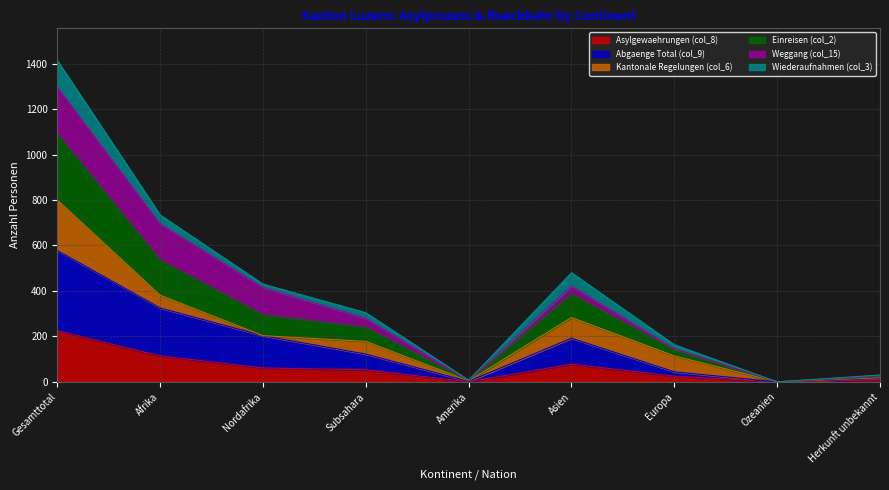

At which label does Asylgewaehrungen (col_8) reach its peak?

Gesamttotal